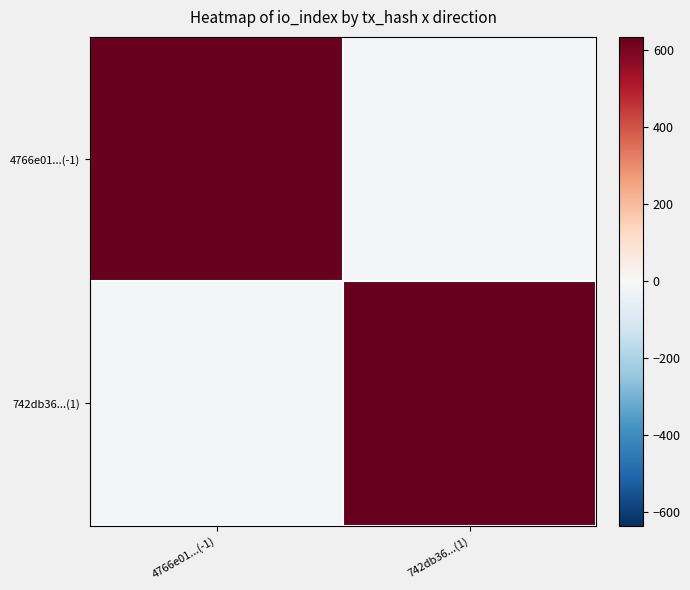

Which series has the largest total across all categories?

4766e01...(-1)